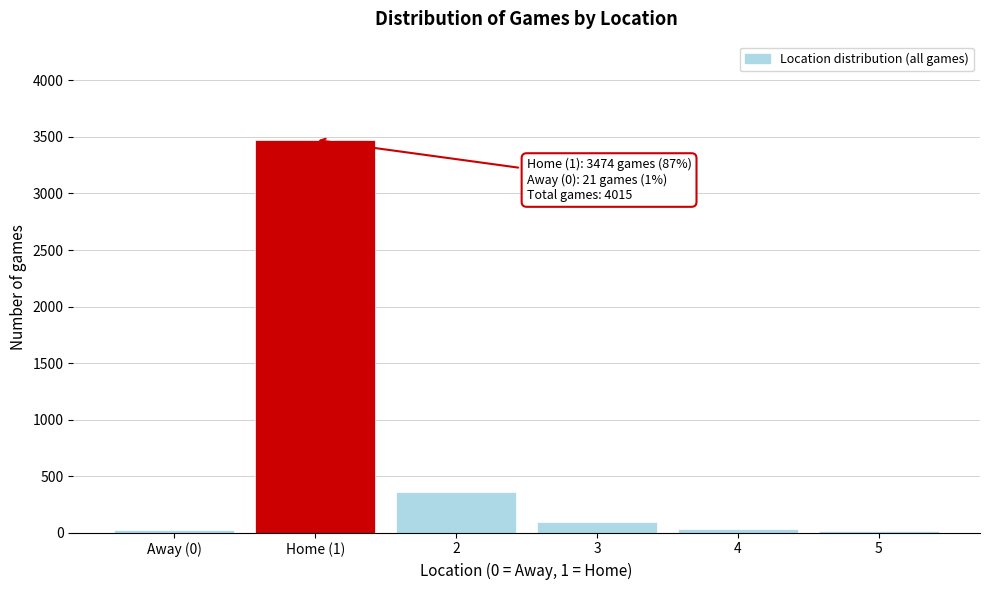

What is the difference between the second highest and second lowest values?

342